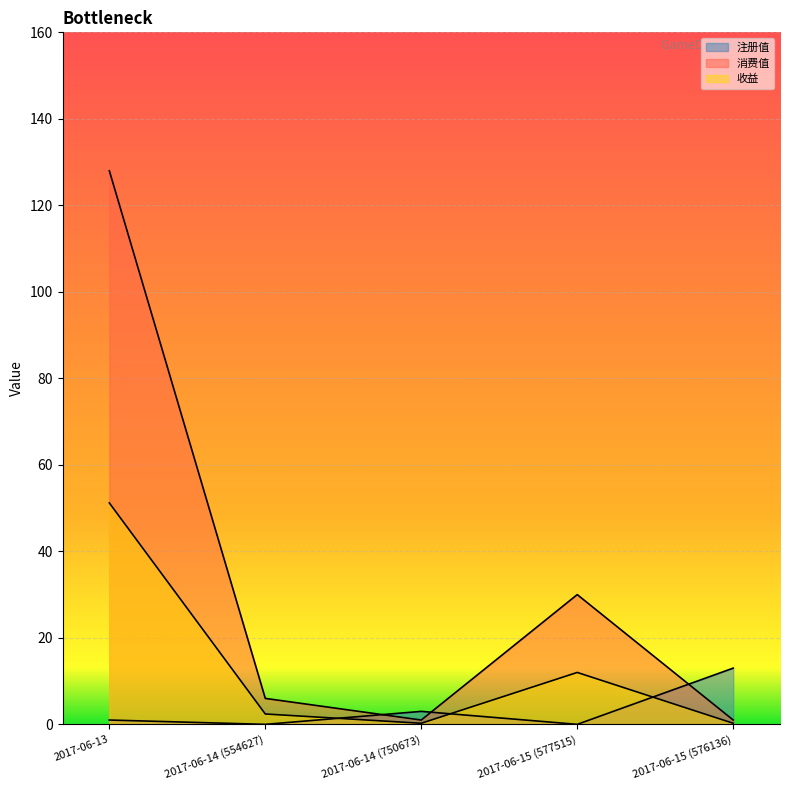

Which label corresponds to the largest value in the chart?

2017-06-13